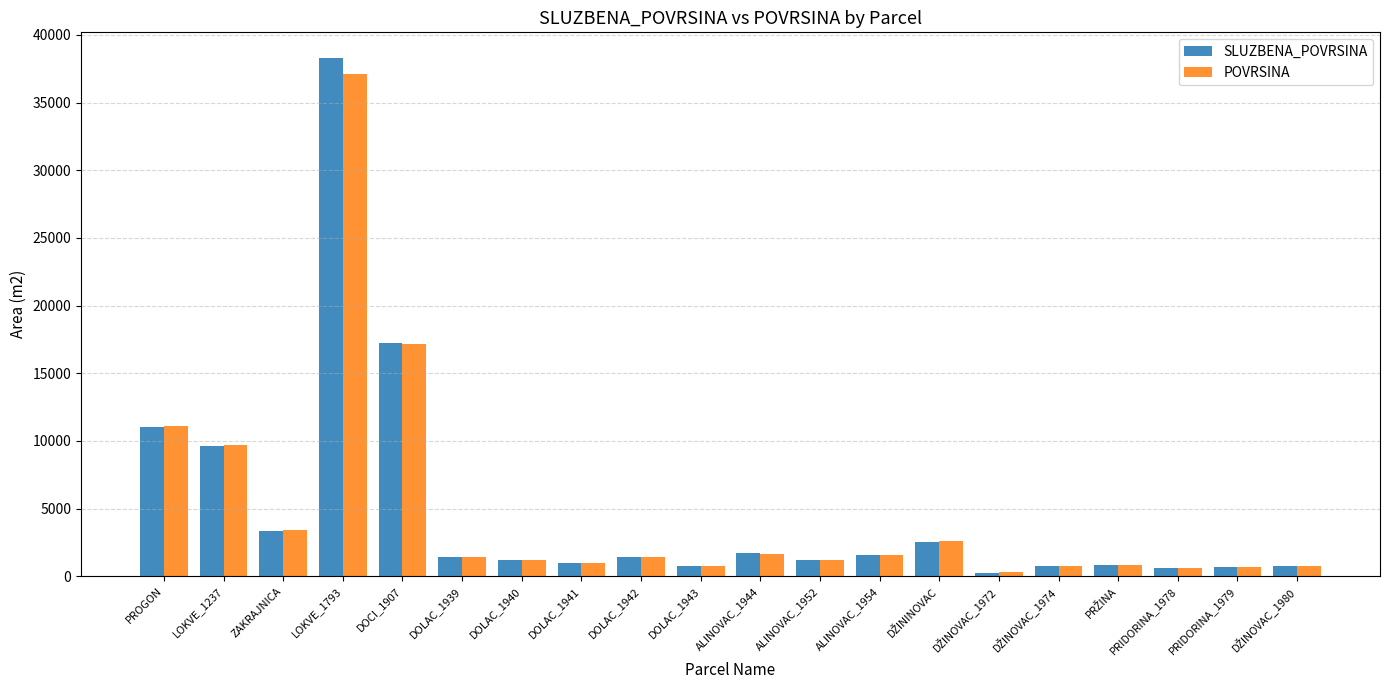

Which series has the widest spread of values?

SLUZBENA_POVRSINA